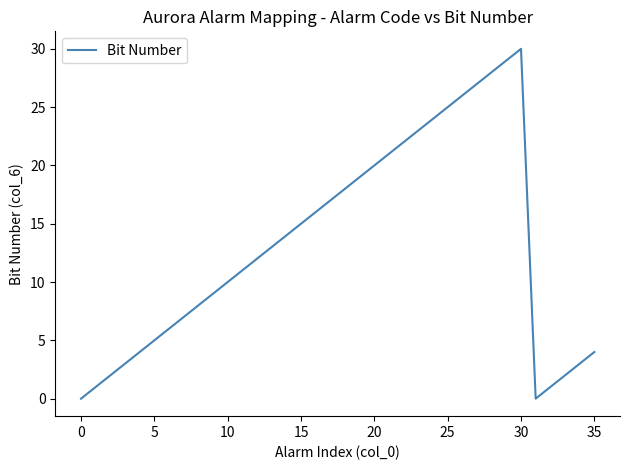

Does the chart have visible grid lines?

No